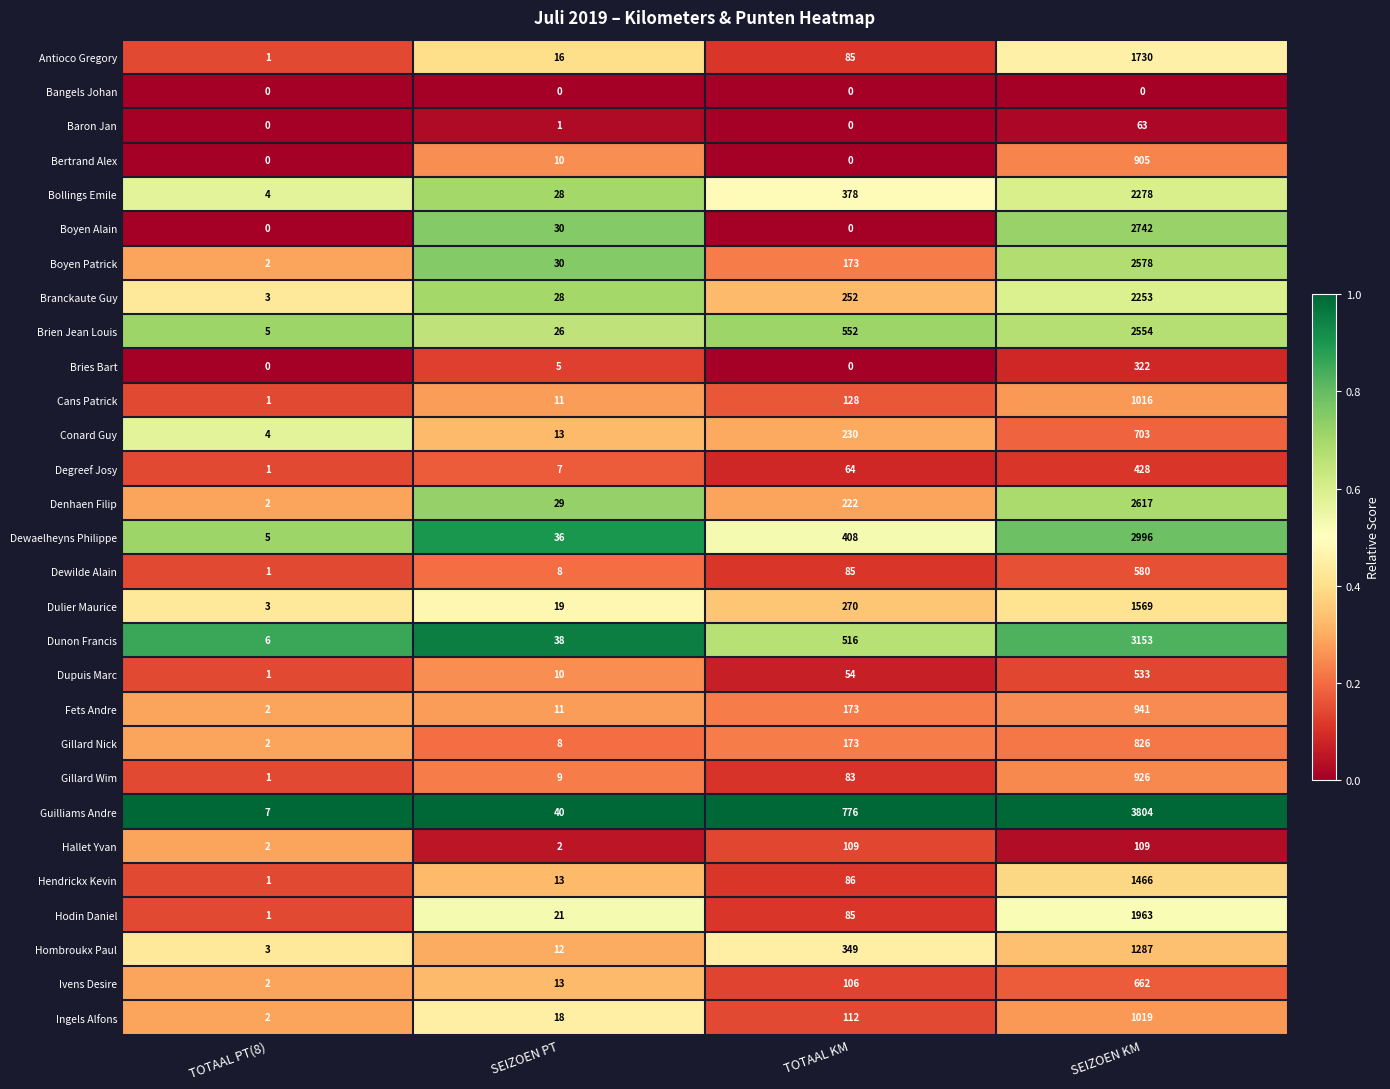

How many data points does each series have?

4